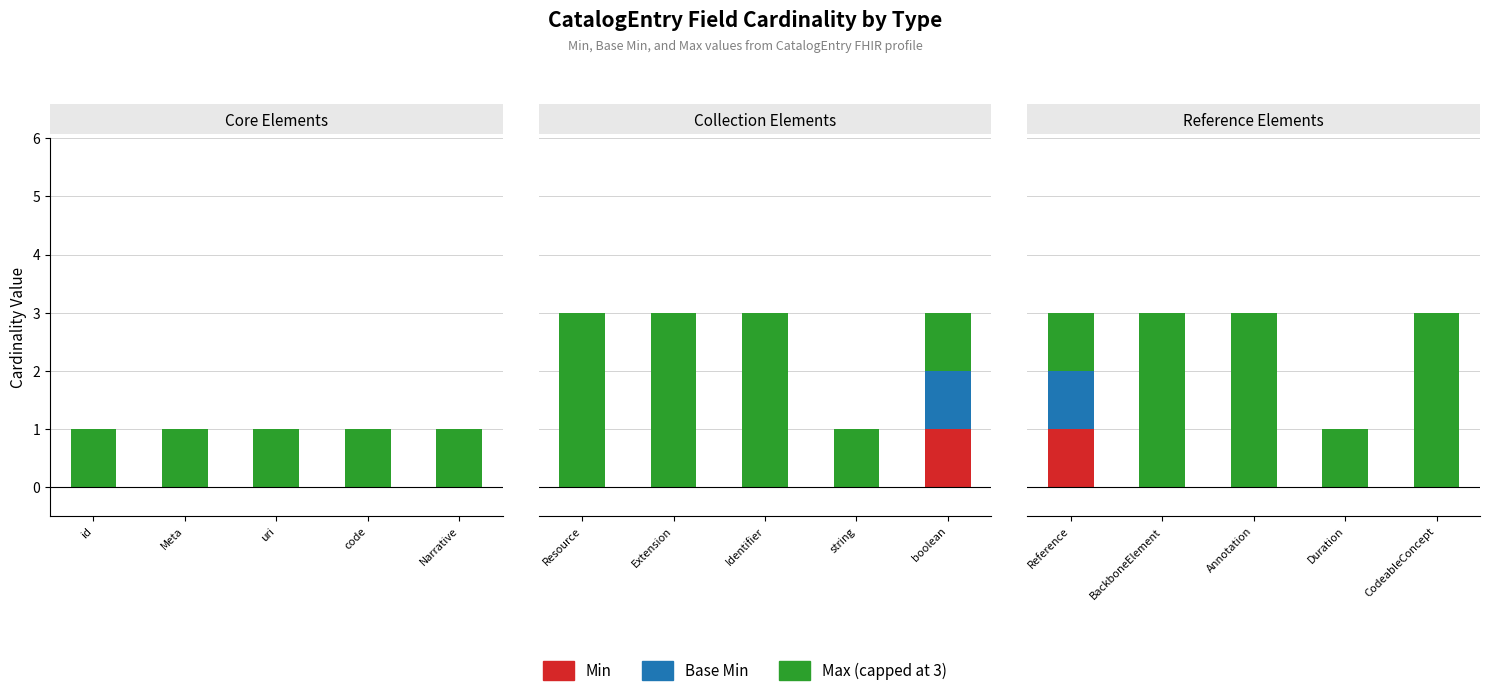

True or false: Base Min has a value of 0 at Duration.

True